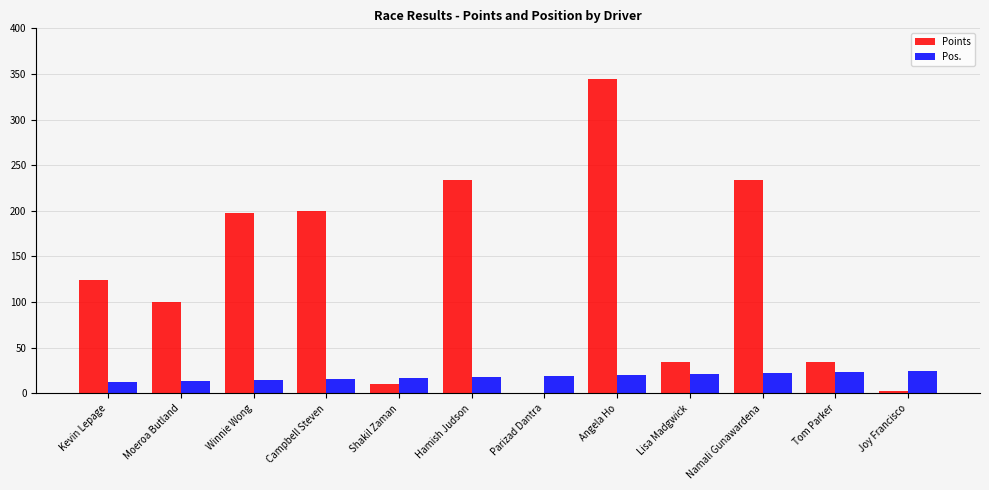

How many groups of bars are there?

12